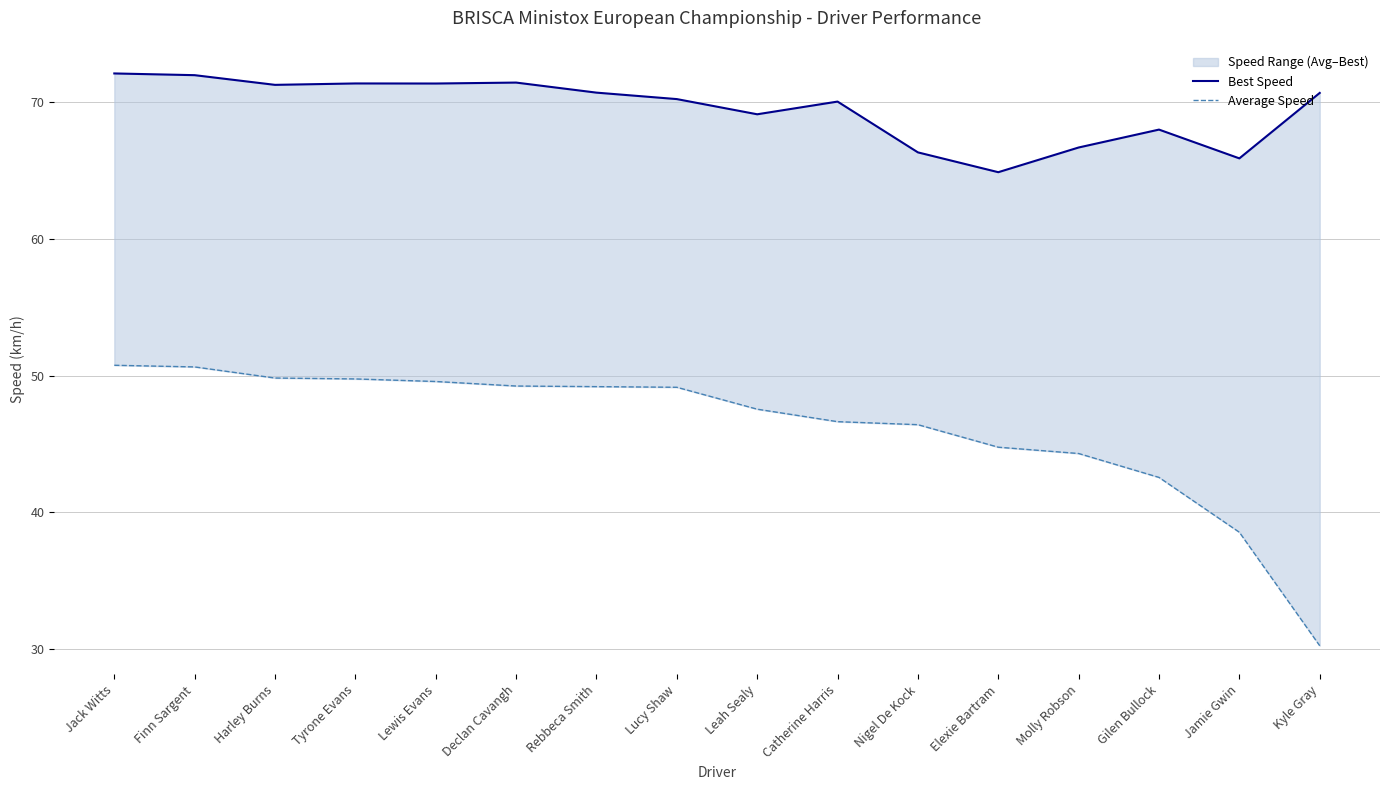

Does the chart display data point markers on the line(s)?

No